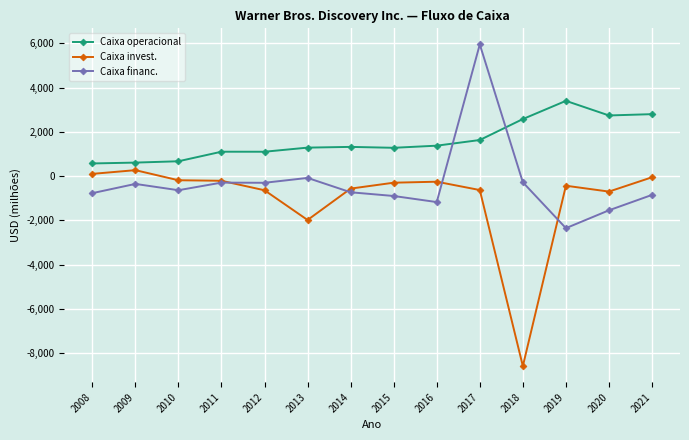

Read the Caixa operacional value at 2014, to the nearest 50.

1300